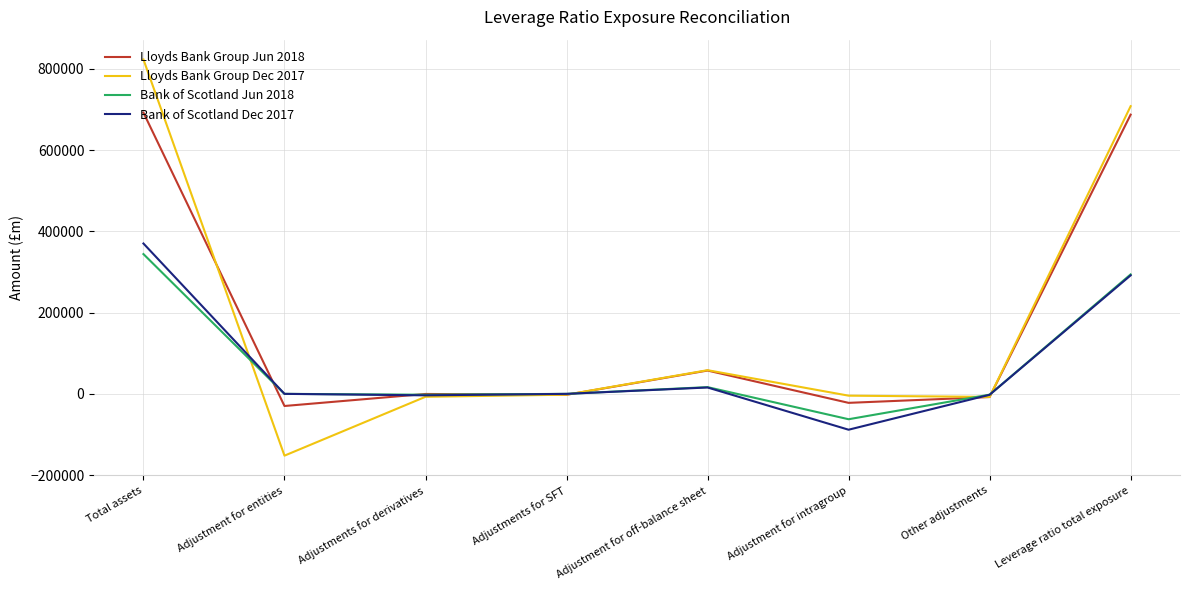

At which category does the chart reach its minimum across all series?

Adjustment for entities